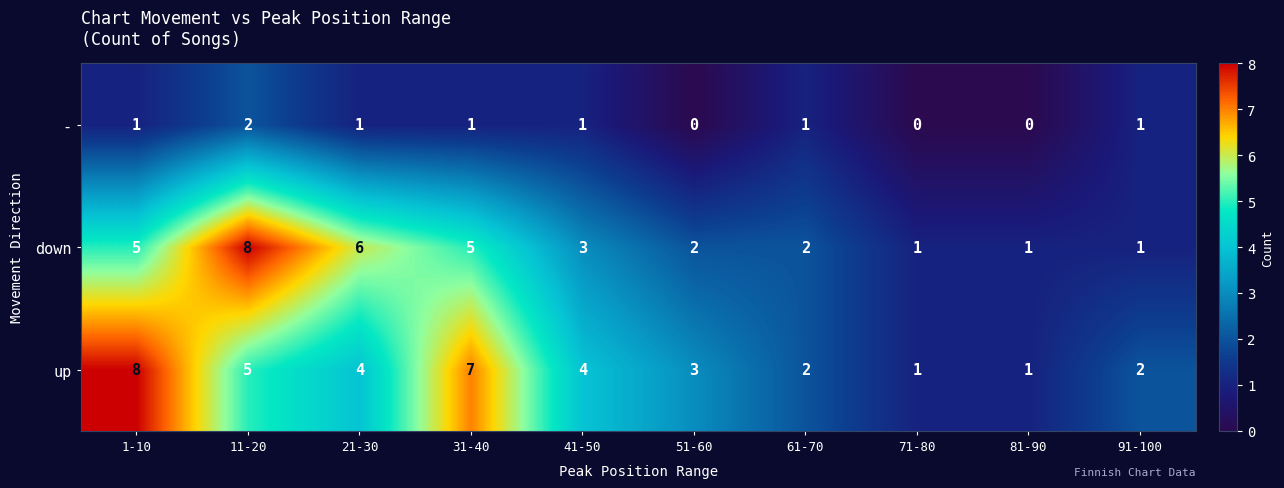

How many down values are between 1 and 5?

8